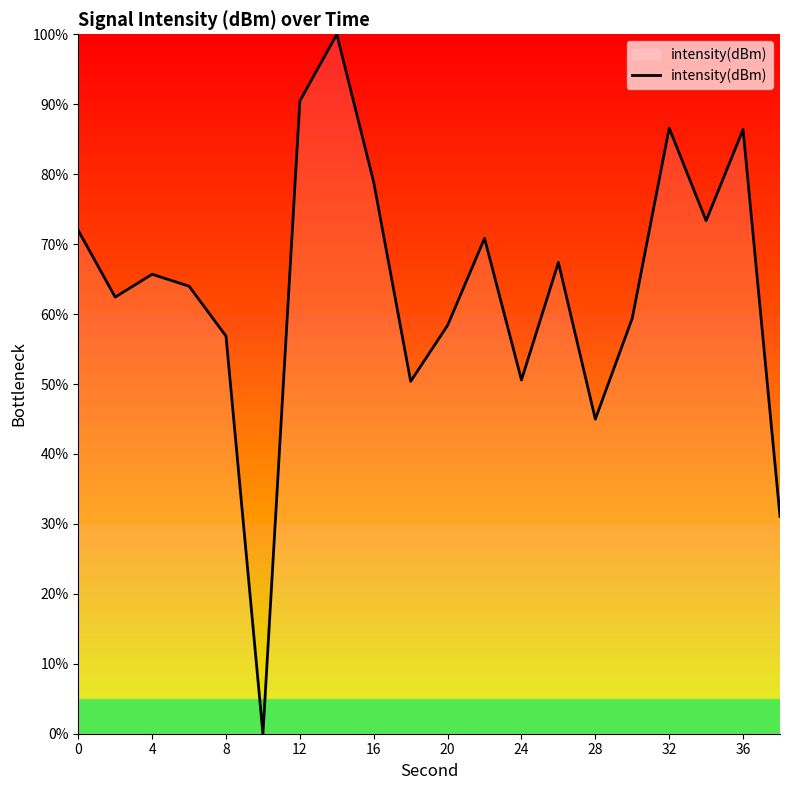

What is the greatest value displayed?

100.0